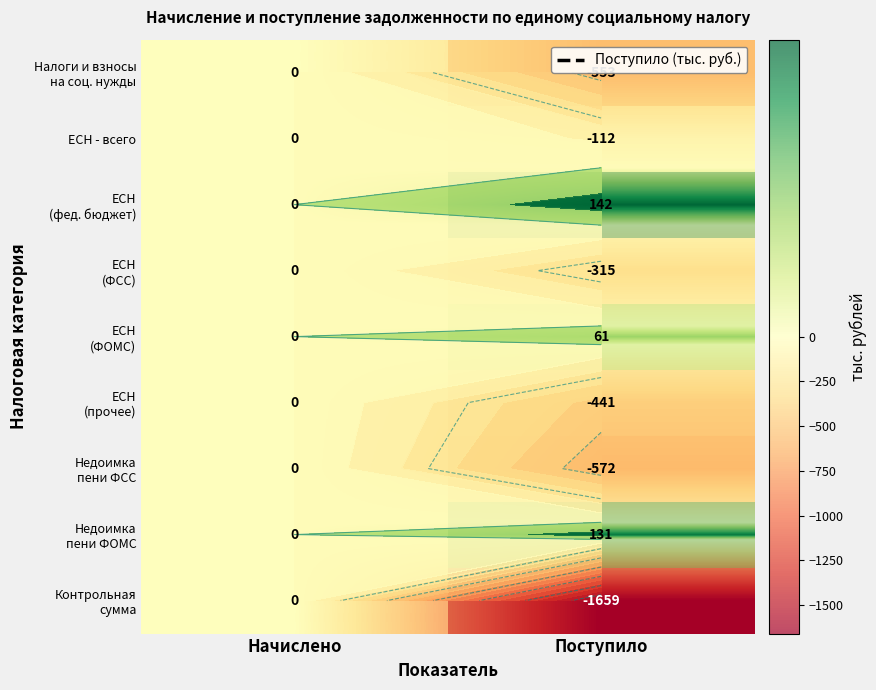

The value of ЕСН (ФСС) at Начислено is 163. True or false?

False